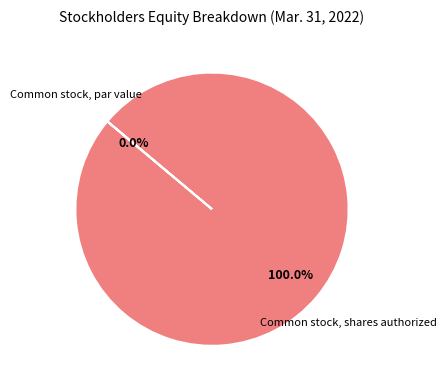

What is the change in value from Common stock, shares authorized to Common stock, par value?

-50000000.0